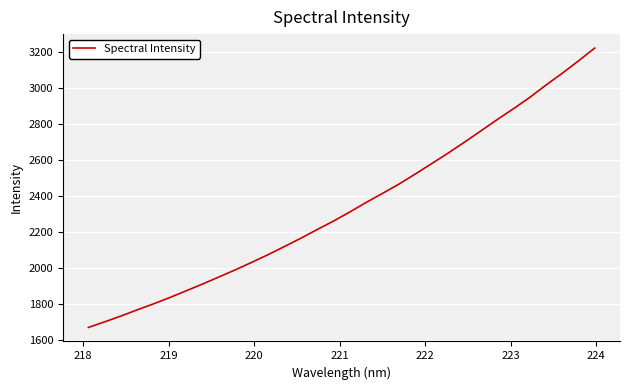

What is the smallest value displayed?

1669.0